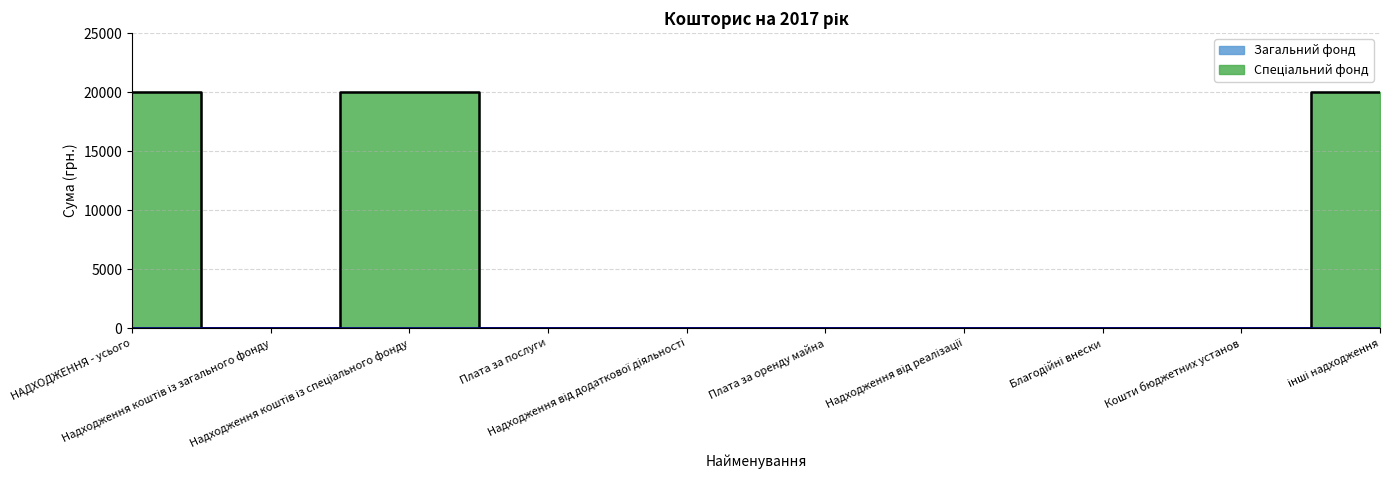

At which category does the chart reach its peak across all series?

НАДХОДЖЕННЯ - усього